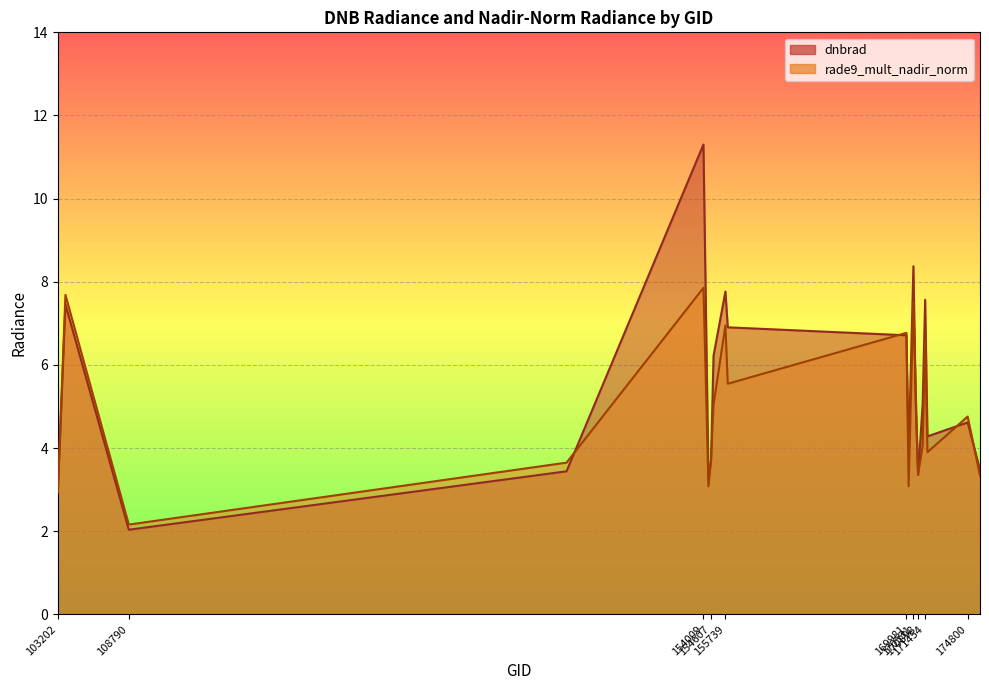

What is the sum of the dnbrad values at 171638 and 170716?

9.3